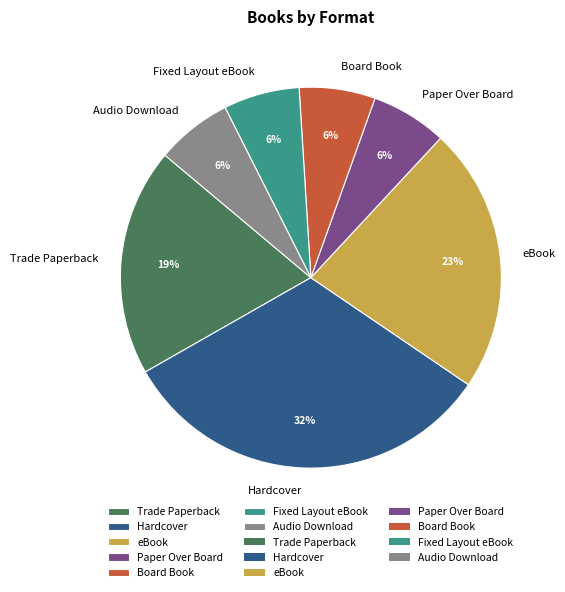

Does any single category account for the majority?

No